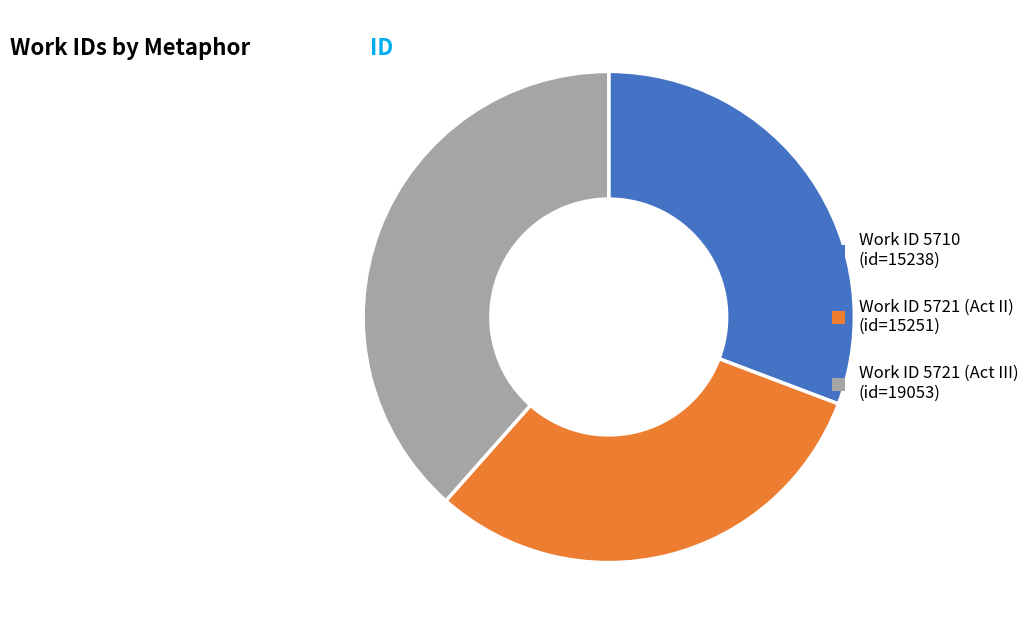

How many segments does this pie chart have?

3